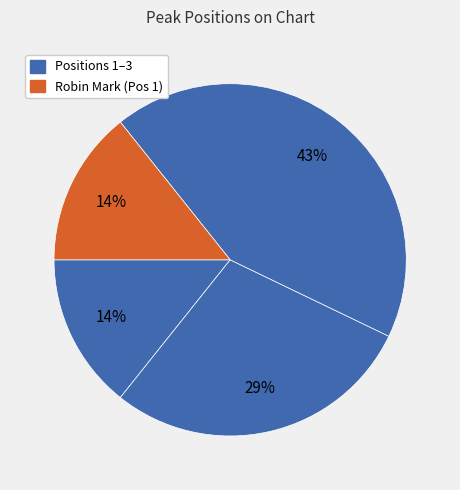

How many segments does this pie chart have?

4